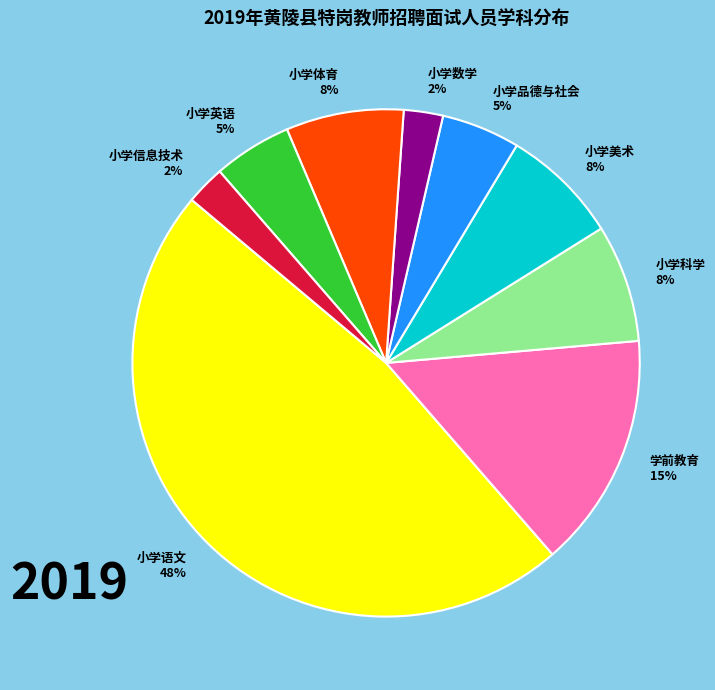

True or false: 小学语文 accounts for 48% of the total.

True